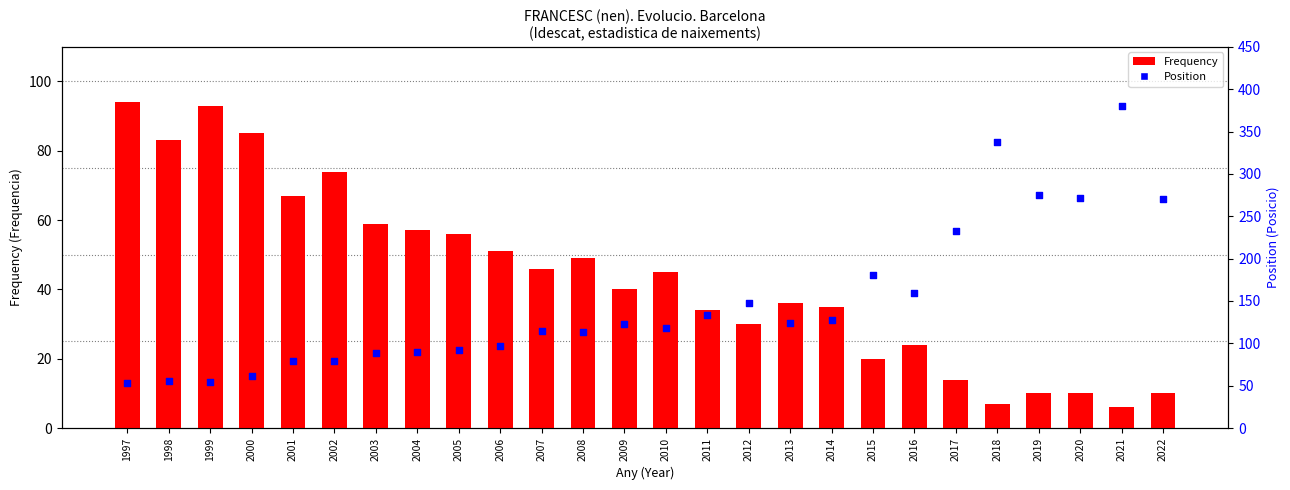

Which series reaches the maximum Y coordinate?

Position